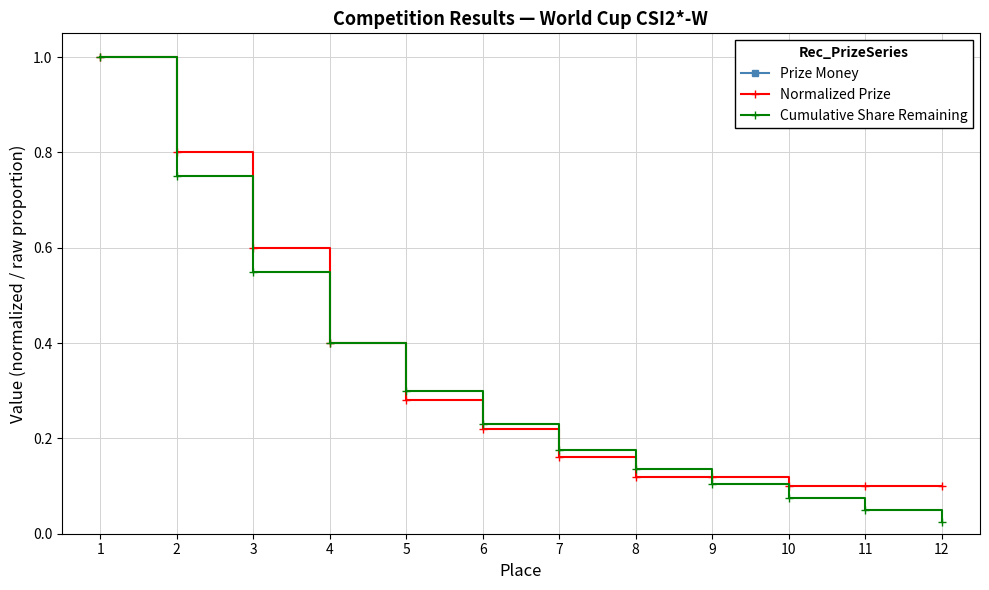

Reading left to right, what are all the values shown in this chart?

Prize Money: 350.0	280.0	210.0	140.0	98.0	77.0	56.0	42.0	42.0	35.0	35.0	35.0
Normalized Prize: 1.0	0.8	0.6	0.4	0.3	0.2	0.2	0.1	0.1	0.1	0.1	0.1
Cumulative Share Remaining: 1.0	0.8	0.6	0.4	0.3	0.2	0.2	0.1	0.1	0.1	0.1	0.0